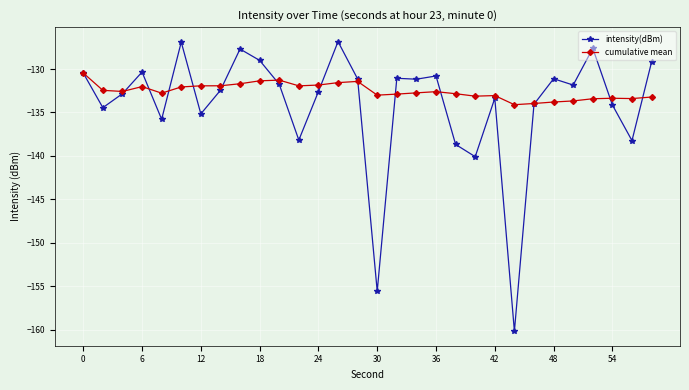

Count the number of categories in the chart.

30